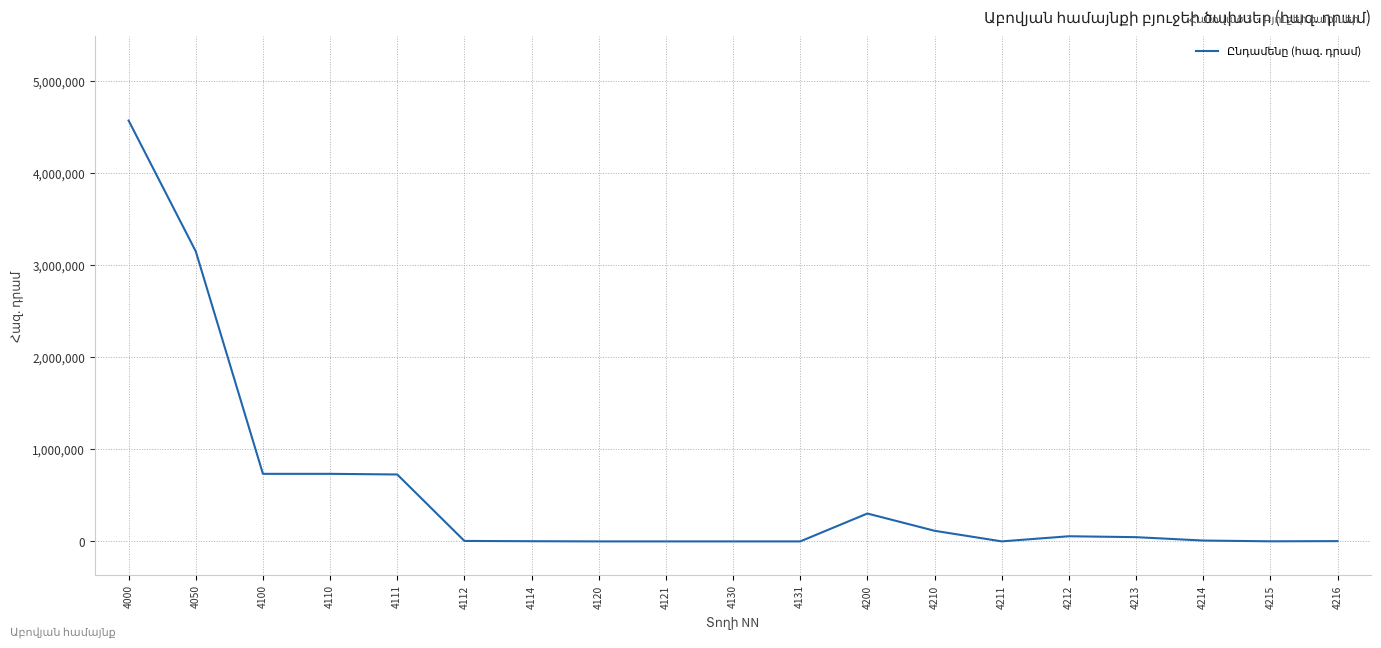

What is the difference between the values at 4000 and 4200?

4267759.7